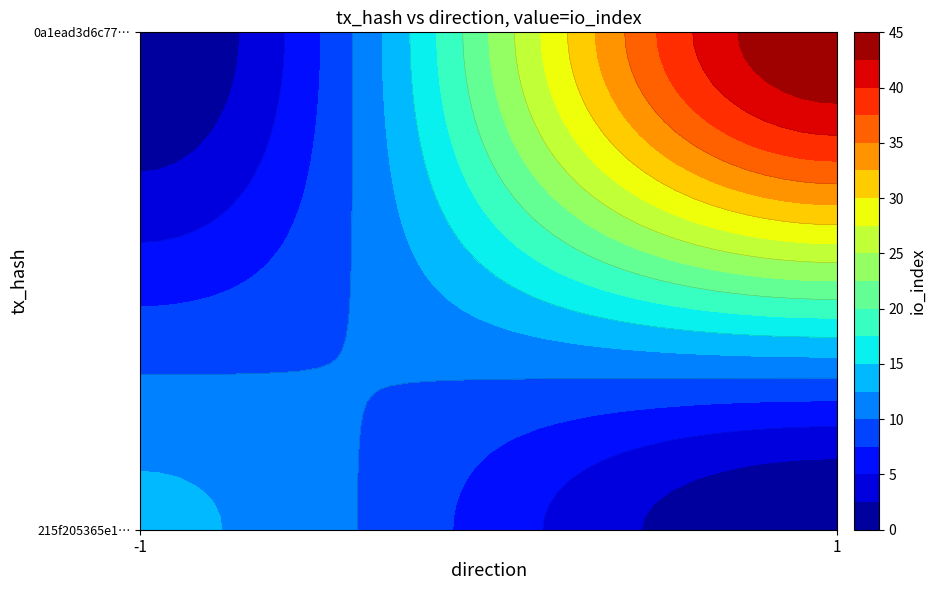

Rank the series by their maximum value, from highest to lowest.

0a1ead3d6c77a29bfb76a46c4b45a710ae9e687, 215f205365e16ea8f8c76a00097ad87e300670b